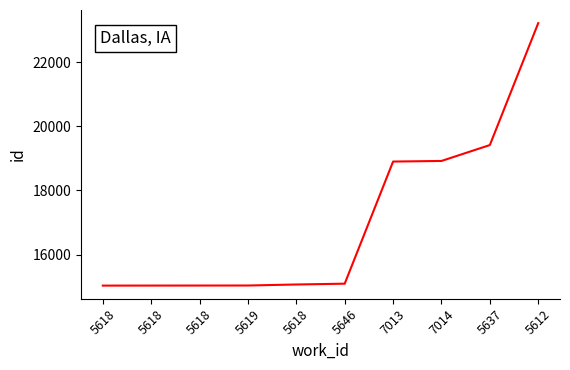

List the labels in order of value, largest first.

5612, 5637, 7014, 7013, 5646, 5618, 5619, 5618, 5618, 5618